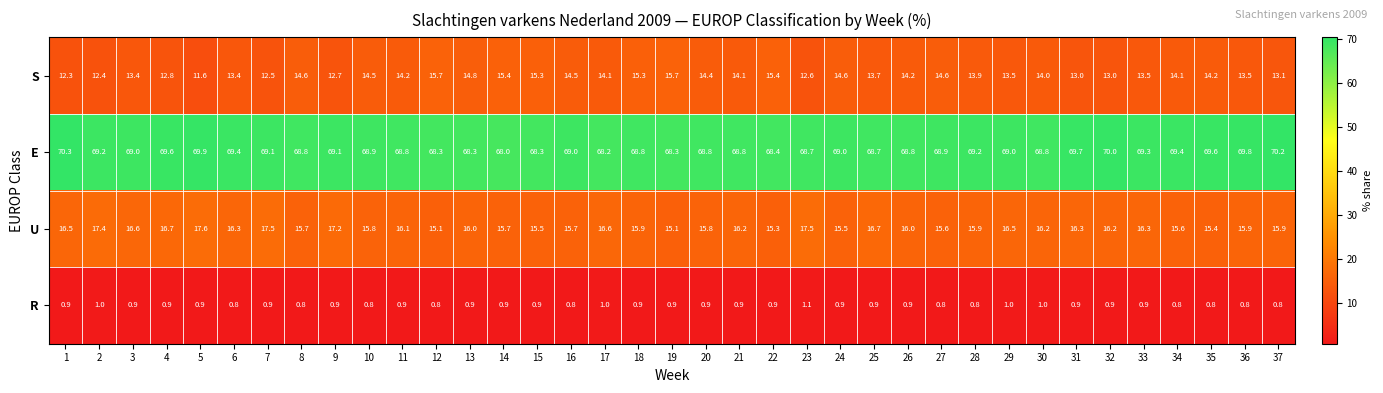

At which category is the sum across all series the highest?

18